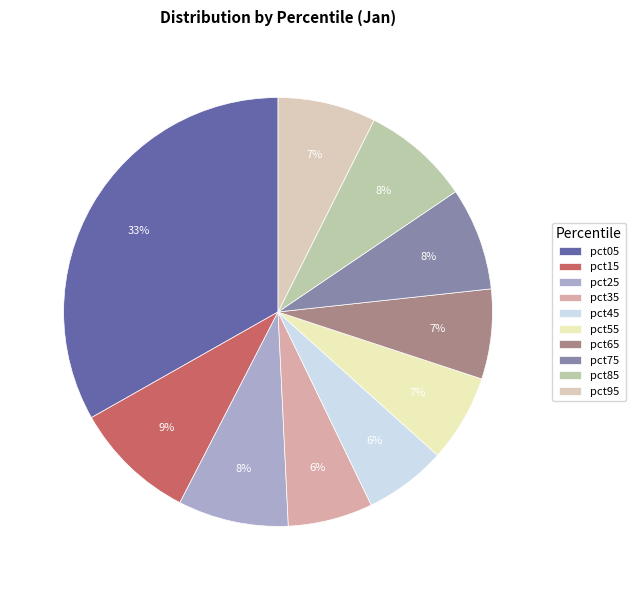

True or false: pct65 accounts for 1% of the total.

False